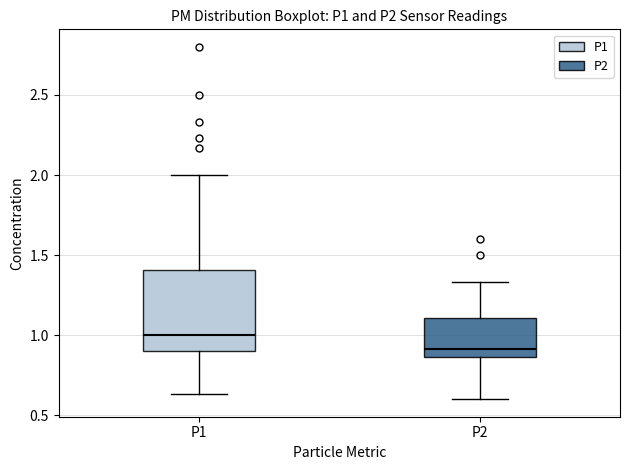

Which box is the tallest, from its lower edge to its upper edge?

P1